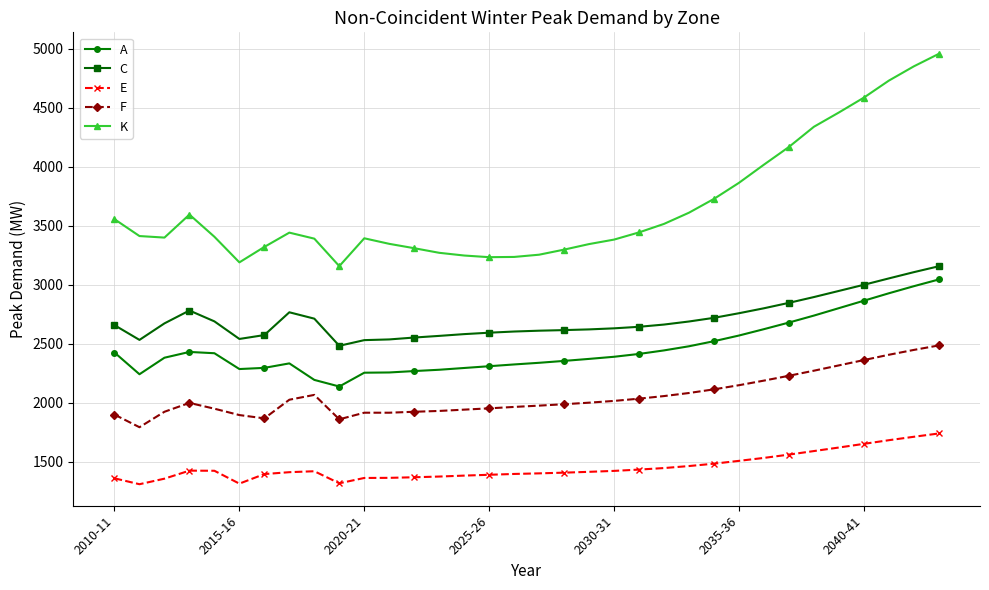

What is the highest value of the K series?

4956